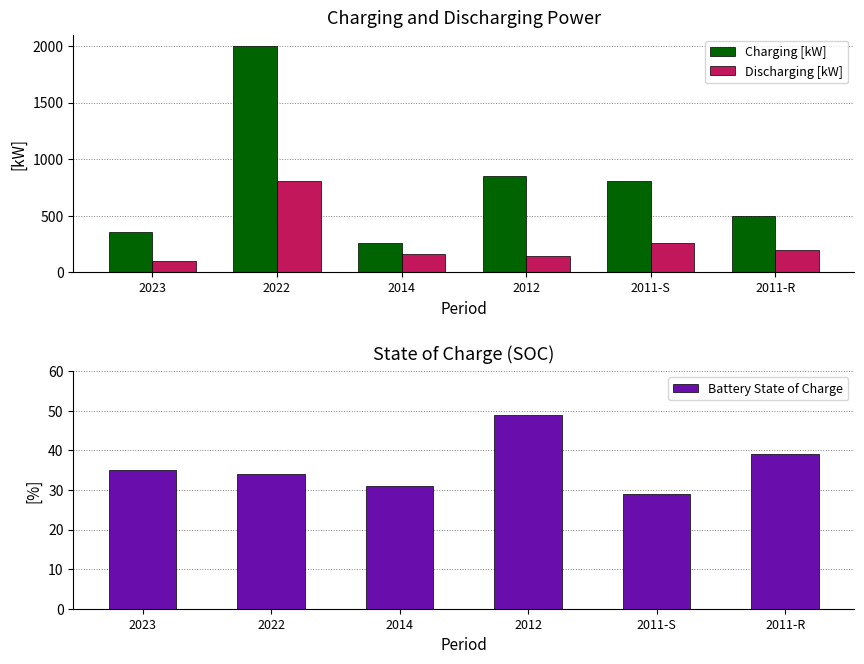

What is the approximate value of Battery State of Charge at 2012, to the nearest 5?

50